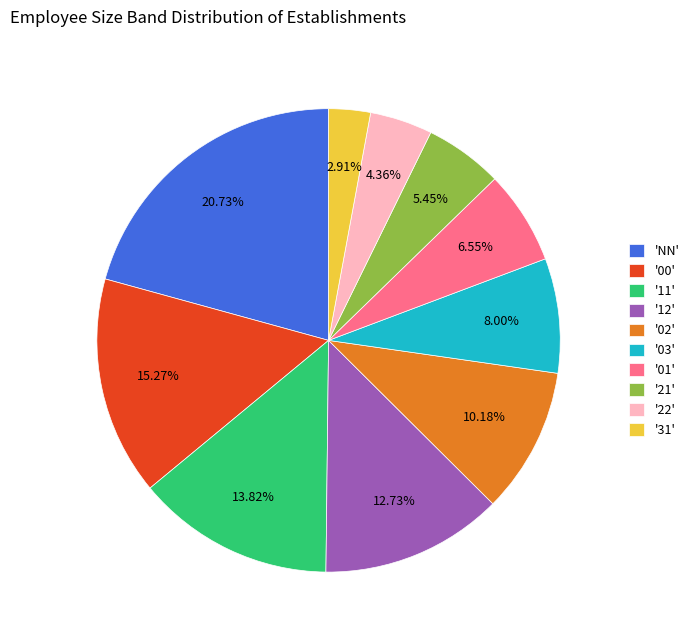

How many slices are in this pie chart?

10